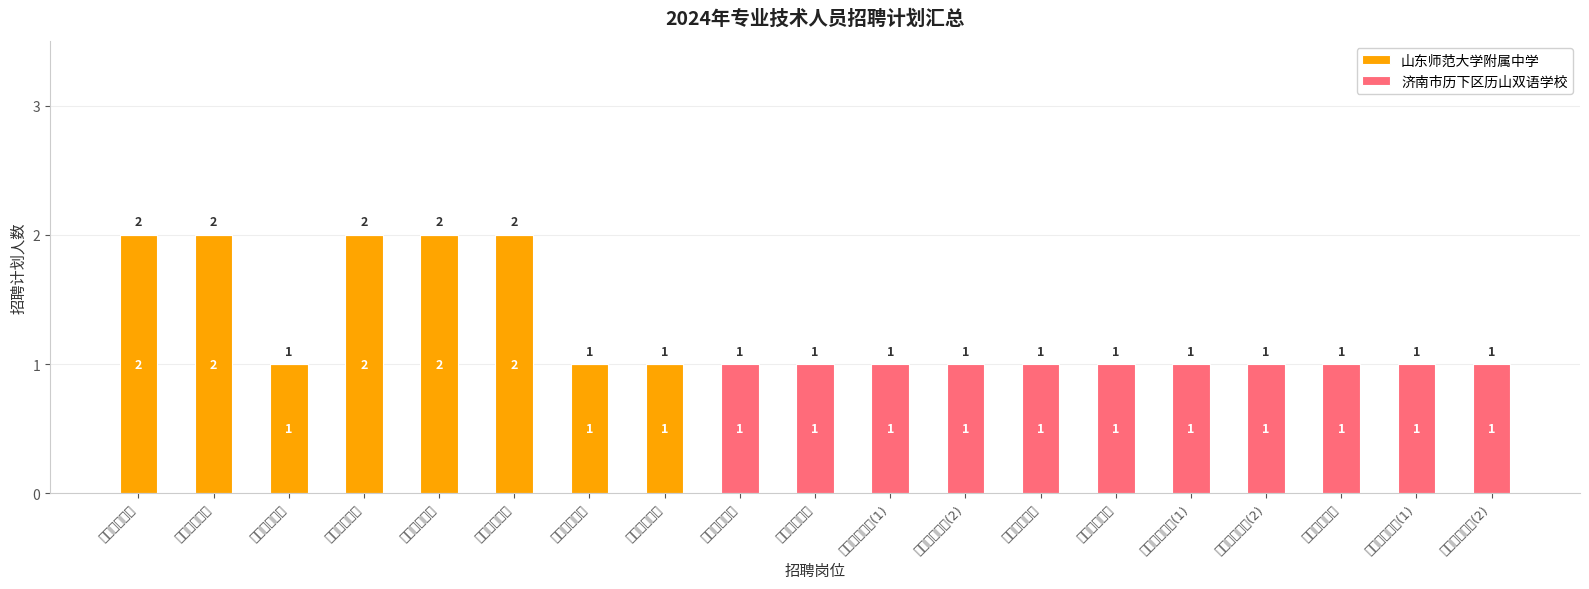

How many 山东师范大学附属中学 values are between 0 and 2?

19